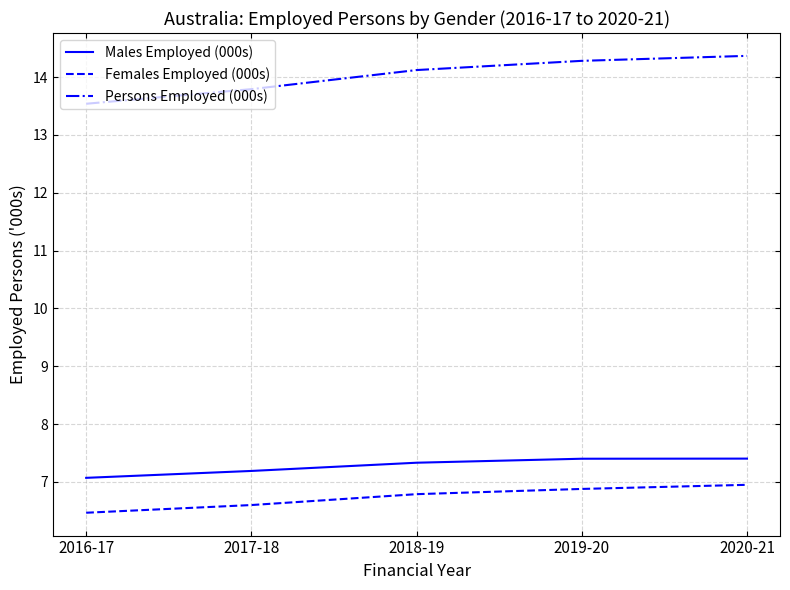

What position from the left is 2017-18?

2